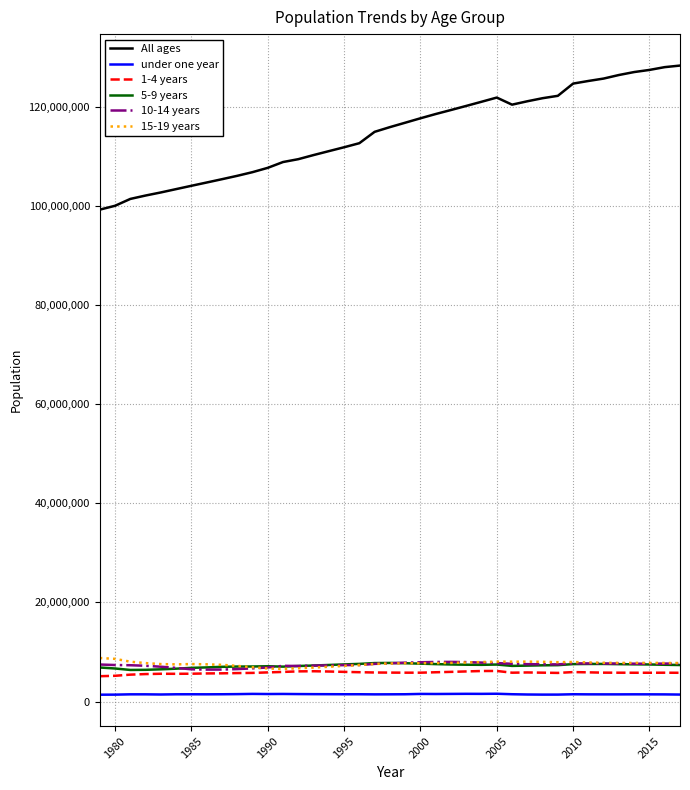

Count the number of categories in the chart.

39